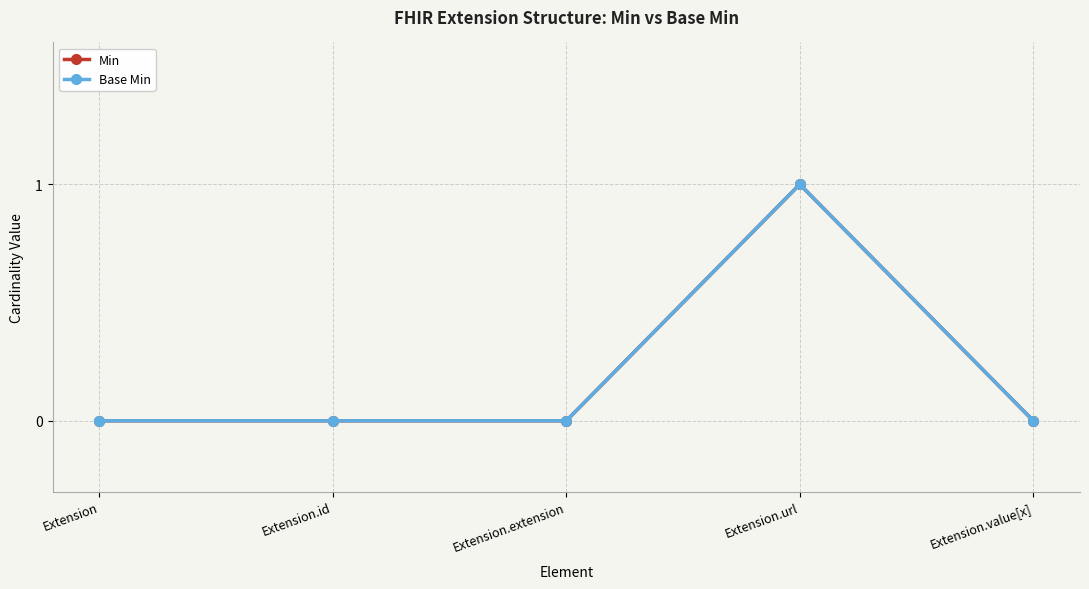

Count the Base Min values in the range 0 to 1.

5